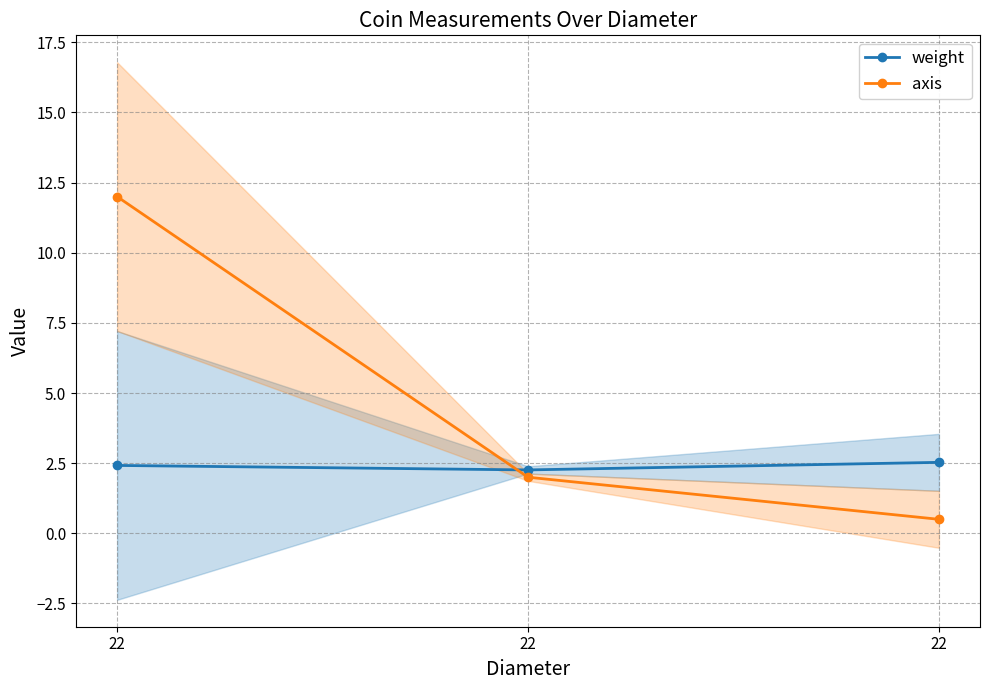

What is the difference between the maximum and minimum values in the axis series?

11.5